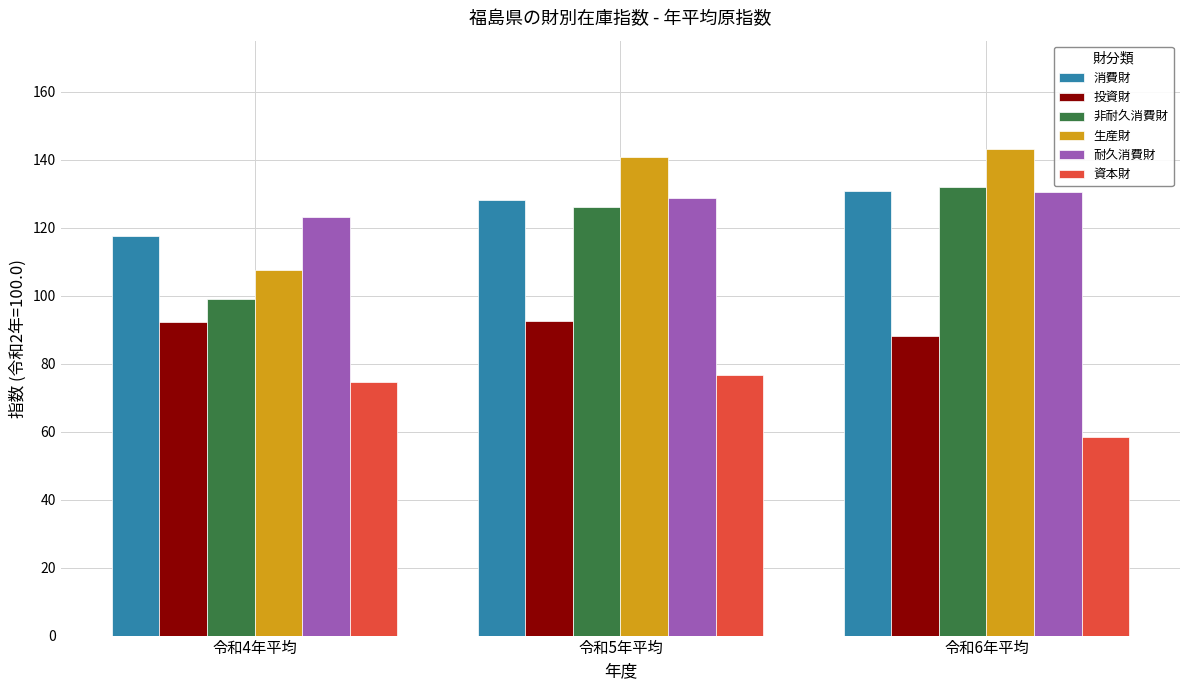

Is the value of 資本財 at 令和4年平均 greater than the value of 非耐久消費財 at 令和6年平均?

No